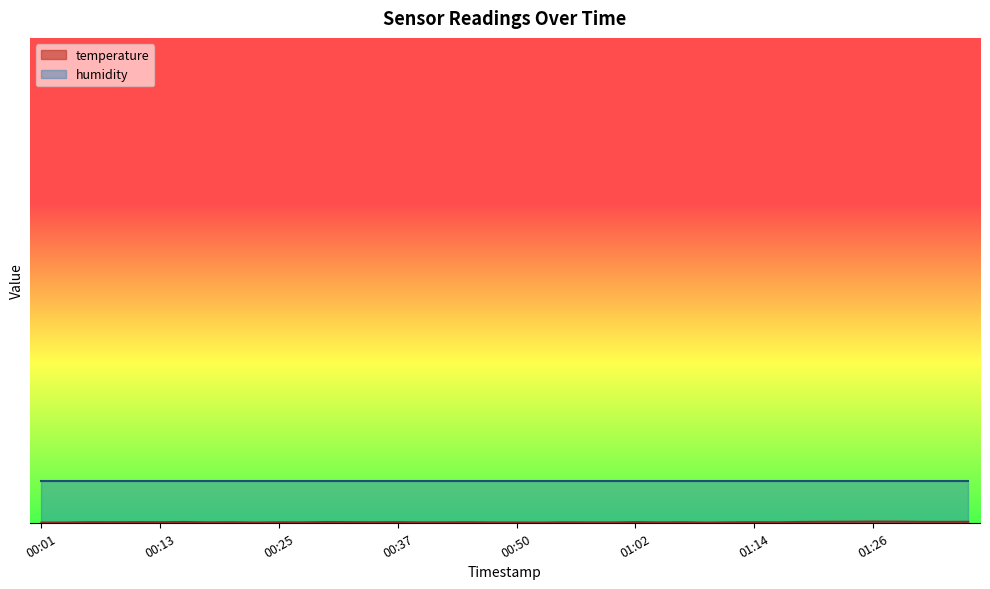

How many categories are shown in the chart?

40